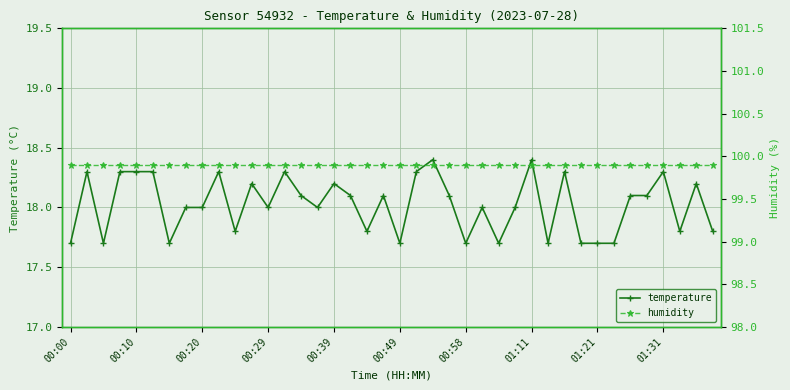

The value of temperature at 00:29 is 18.0. True or false?

True